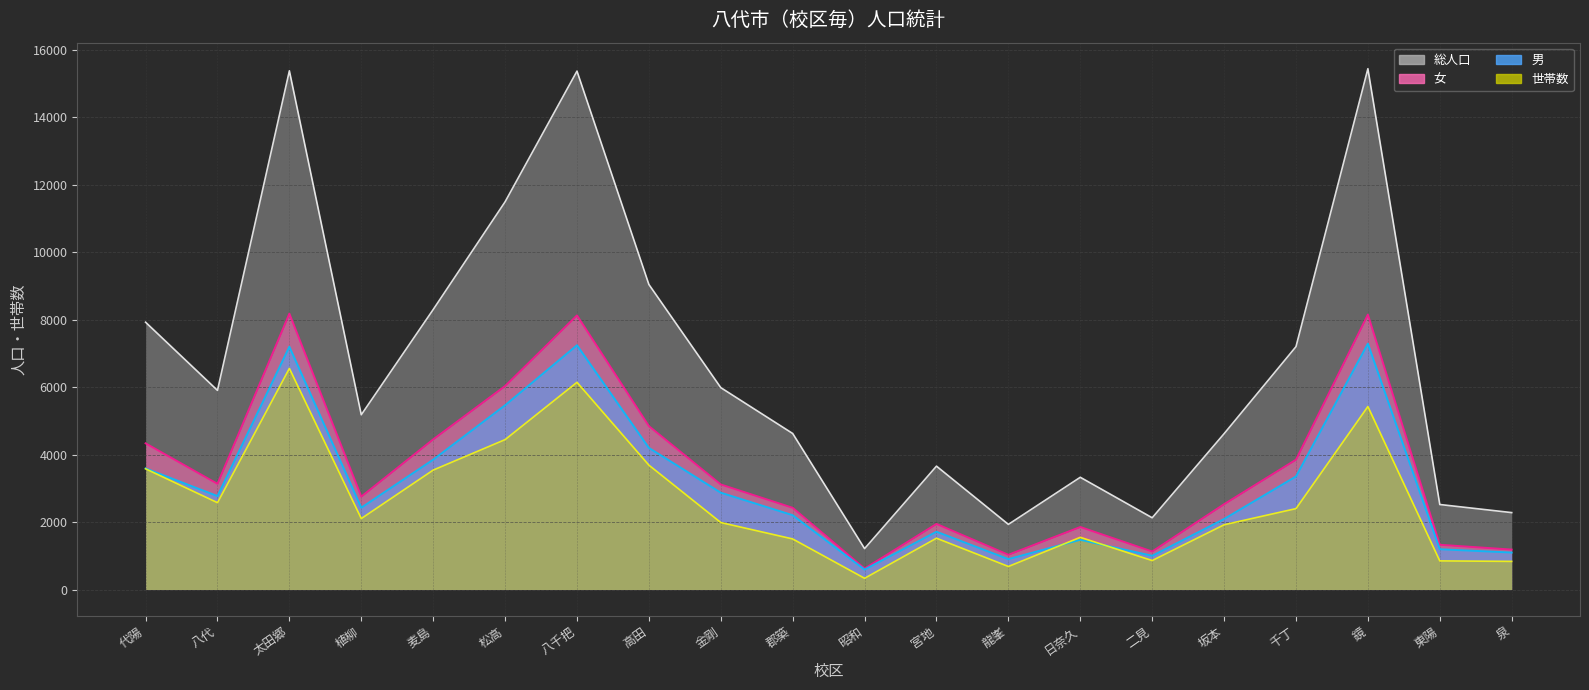

True or false: 女 line and 世帯数 line cross at least once.

False